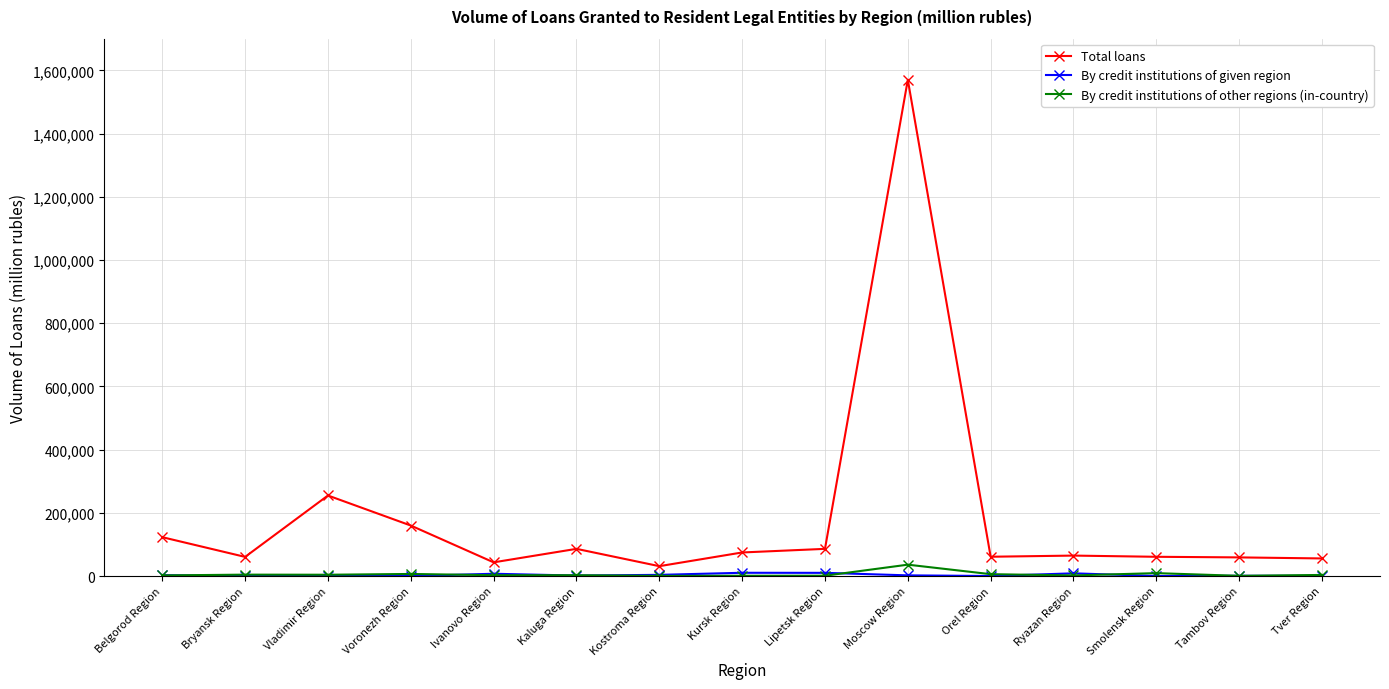

True or false: Total loans and By credit institutions of other regions (in-country) cross at least once.

False